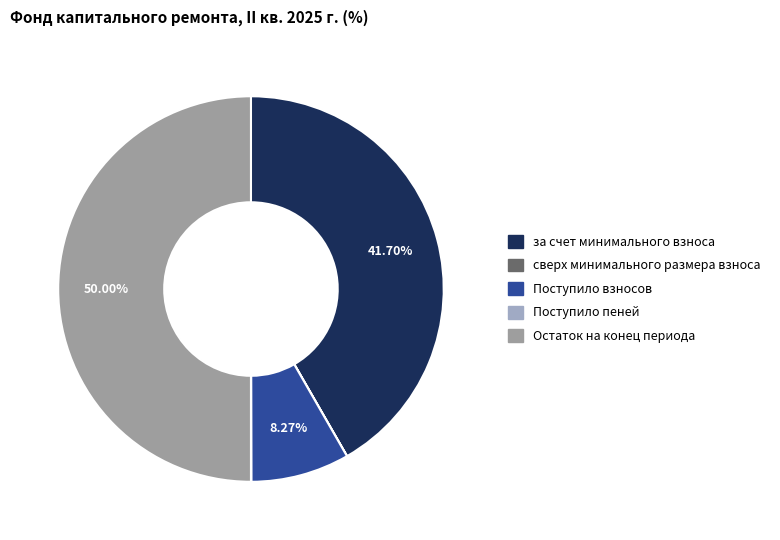

Rank the categories by value from lowest to highest.

сверх минимального размера взноса, Поступило пеней, Поступило взносов, за счет минимального взноса, Остаток на конец периода